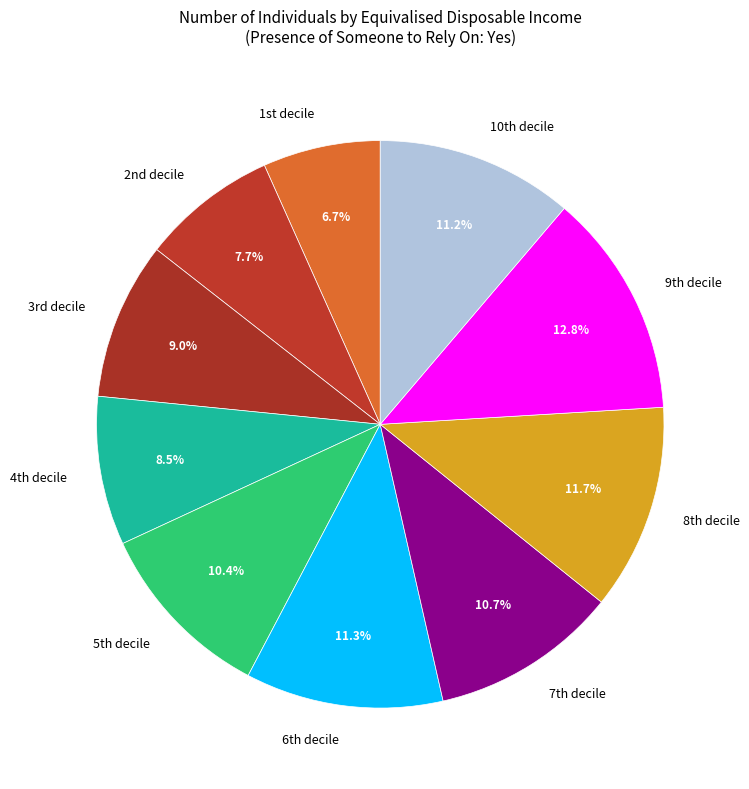

How many slices are in this pie chart?

10